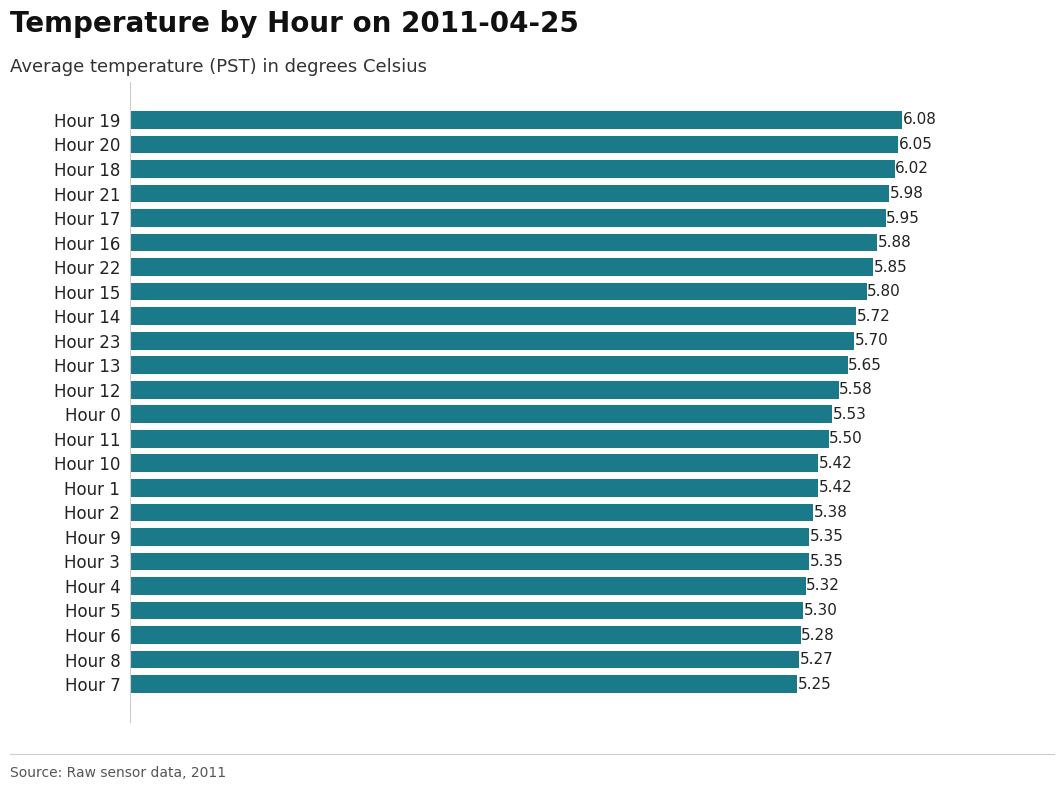

Between Hour 2 and Hour 13, which is larger?

Hour 13